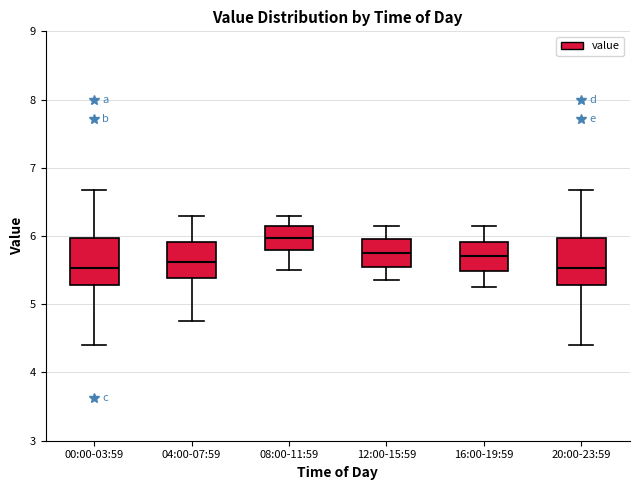

Where is the upper edge of the box for 00:00-03:59 on the y-axis? The values are not printed on the chart, so give them approximately, as read against the axis.

6.0